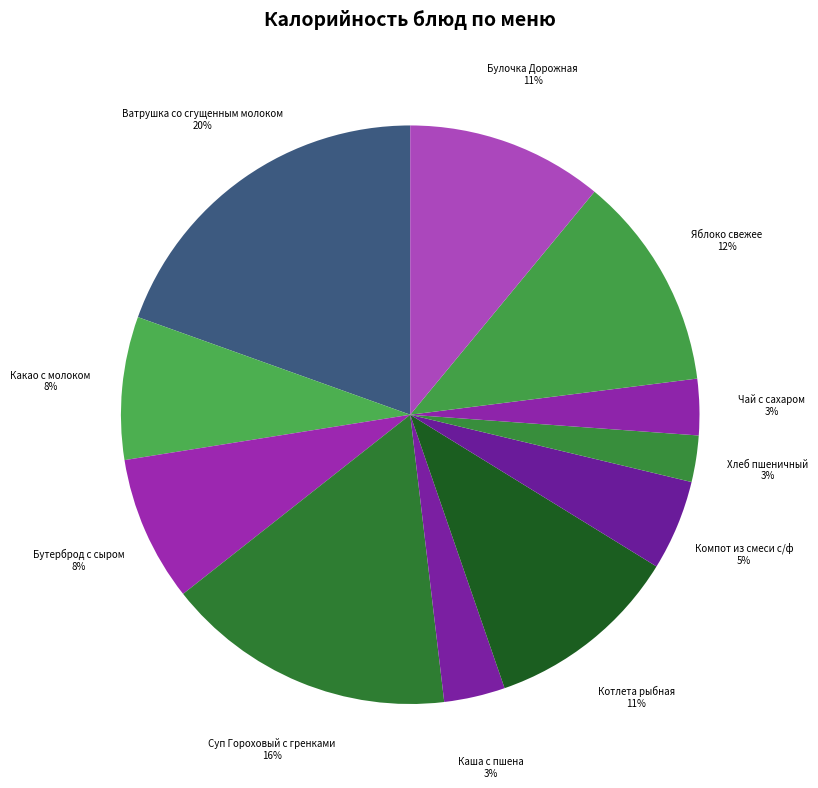

Is there any slice that represents more than half of the pie?

No